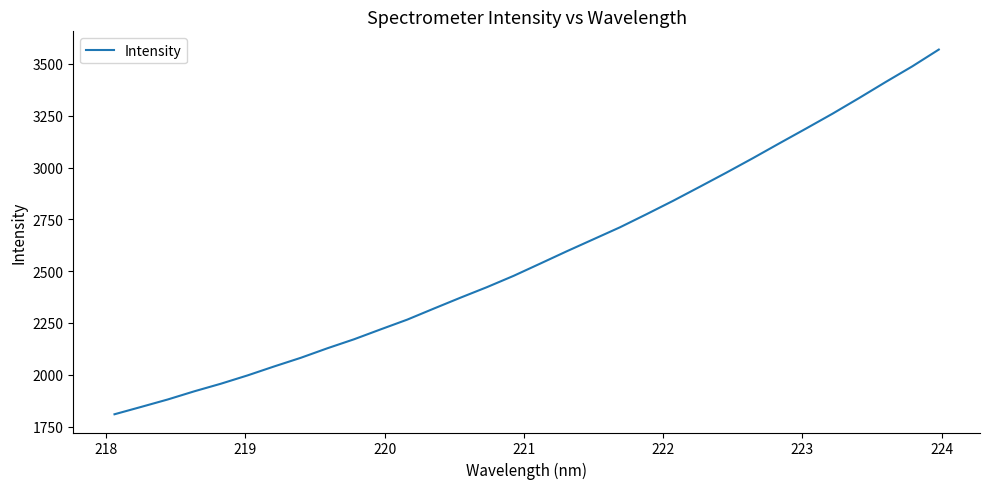

What is the difference between the maximum and minimum values?

1760.0